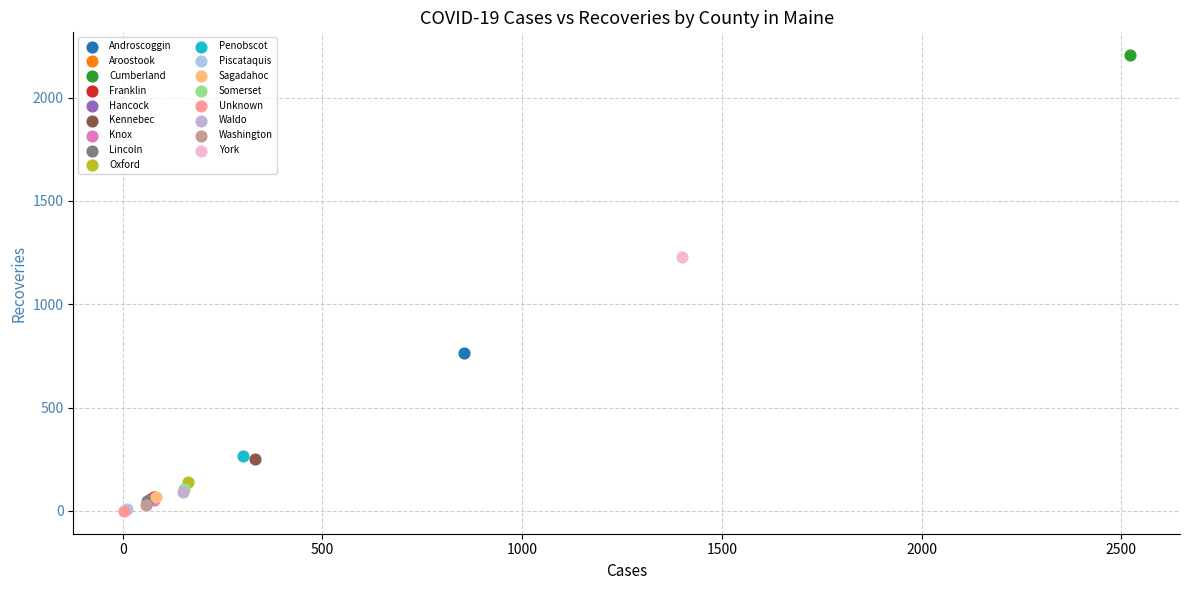

Which series reaches the maximum Y coordinate?

Cumberland